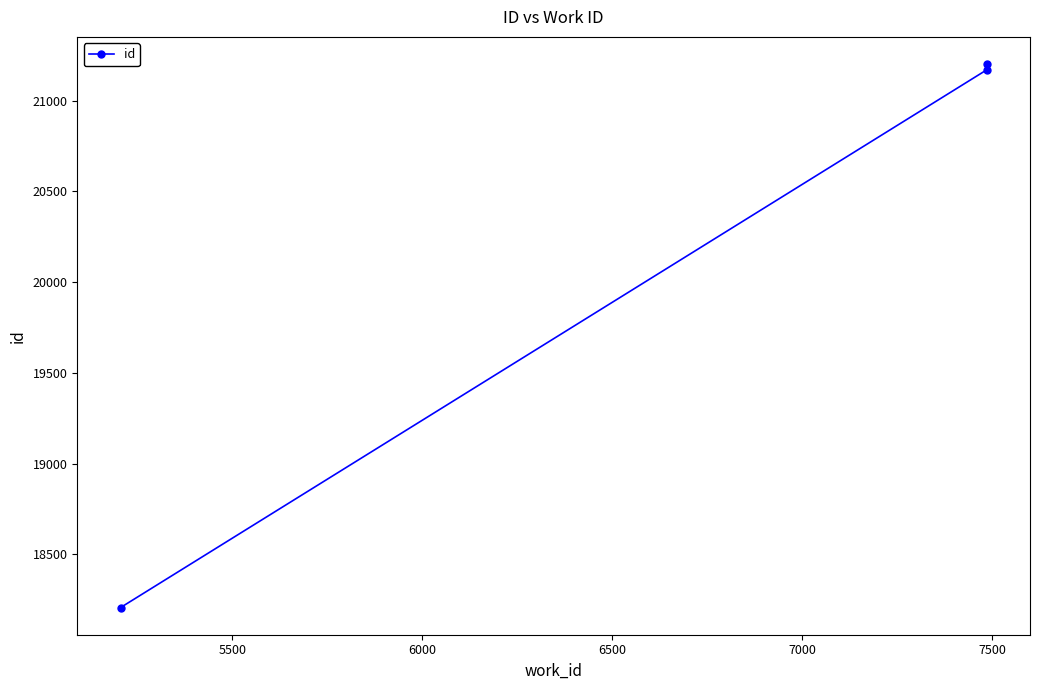

The value at 6000 is 12622. True or false?

False